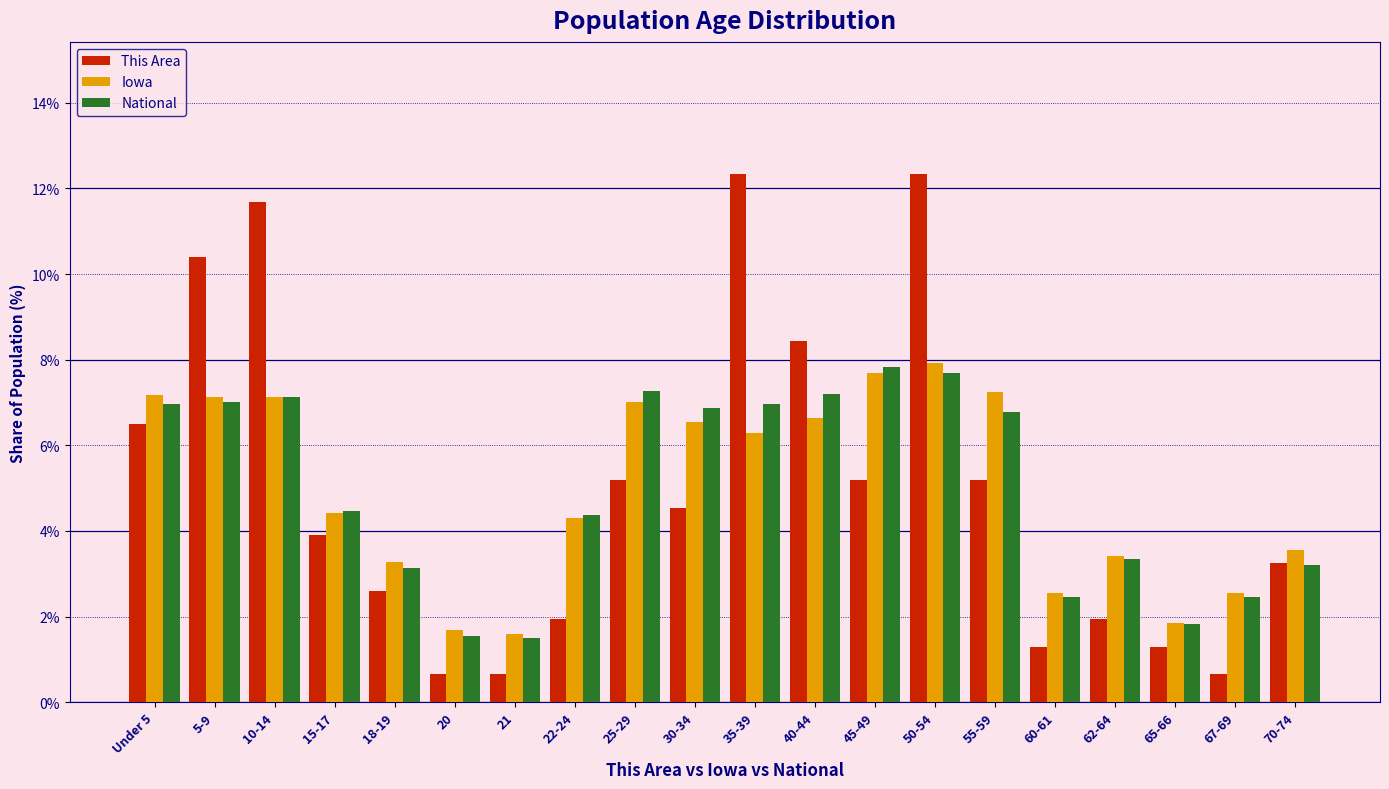

Which series has the largest range (max minus min)?

This Area